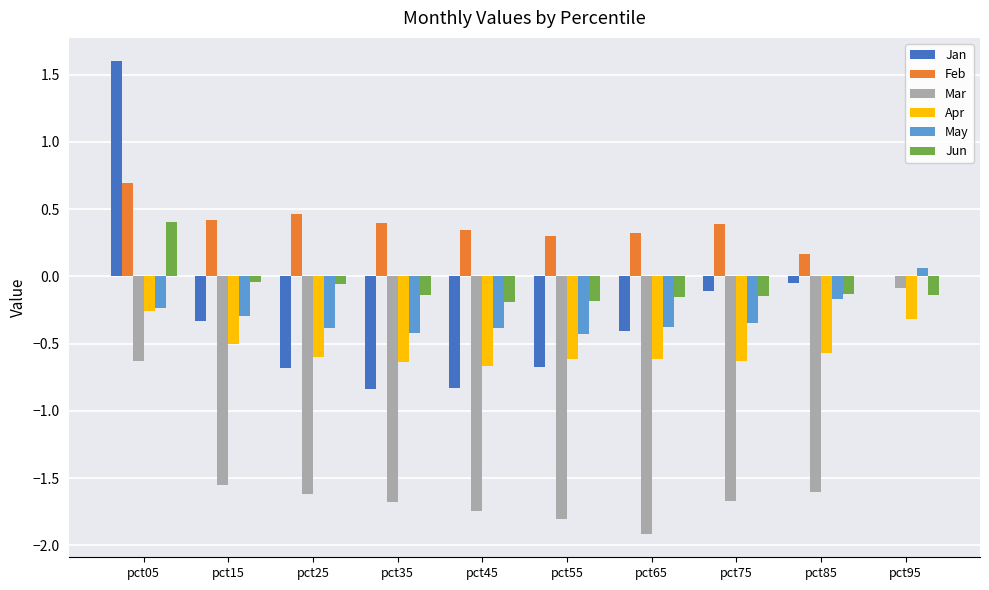

True or false: Jan has a value of -0.8 at pct45.

True